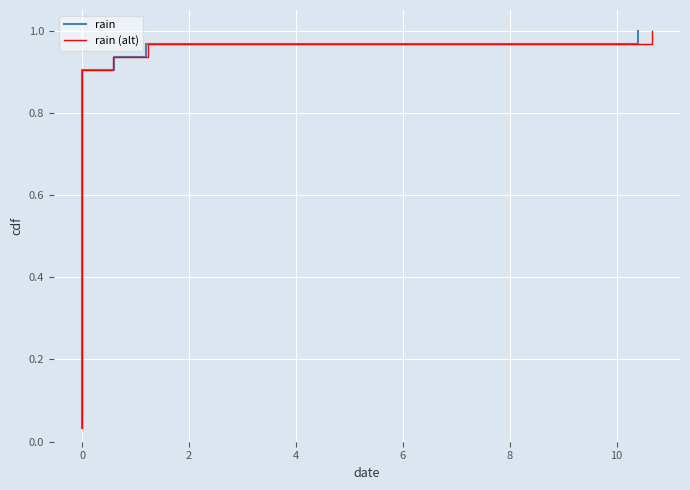

At how many categories does at least one series exceed 0?

31